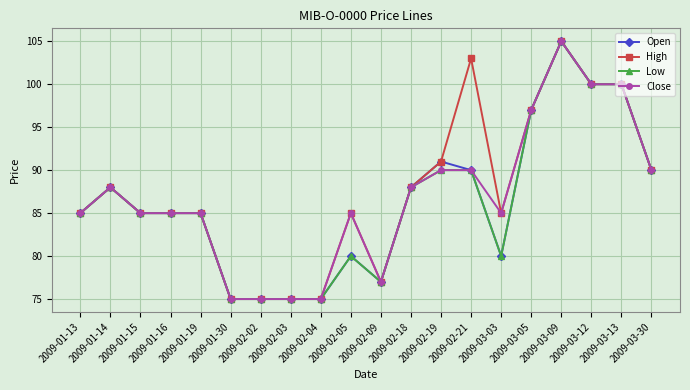

What is the total value across all series at 2009-02-04?

300